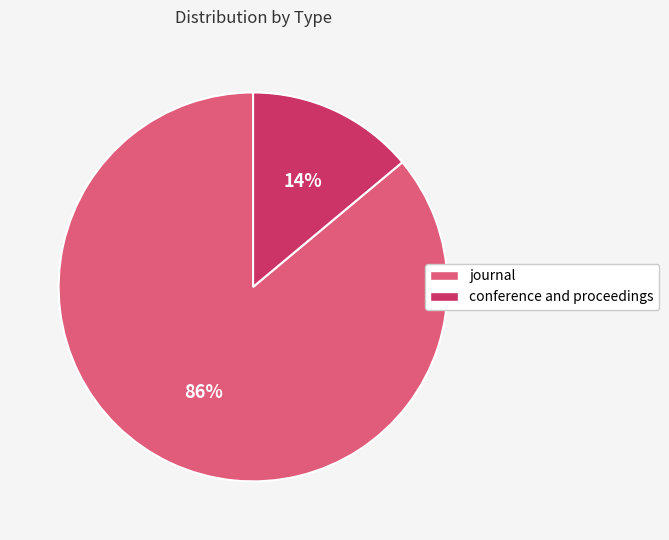

To the nearest percent, what is the average slice percentage?

50%